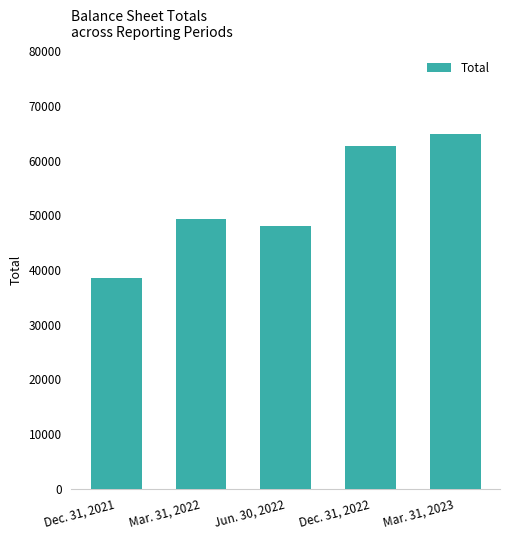

What is the sum of the values at Dec. 31, 2022 and Jun. 30, 2022?

110610